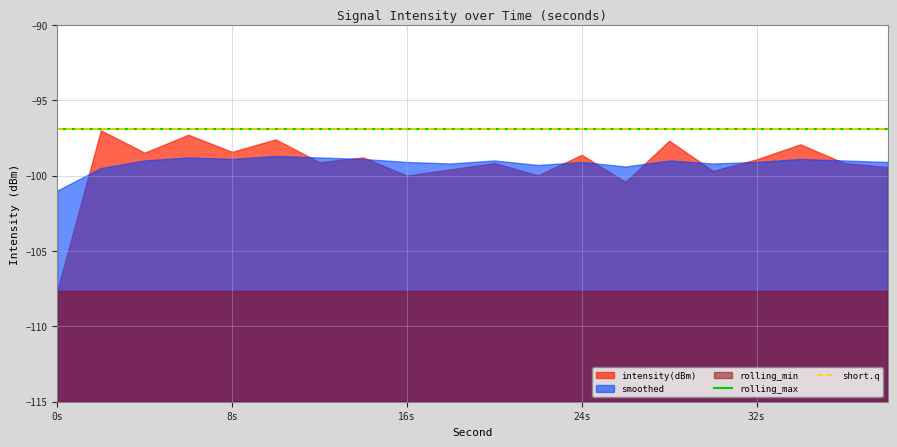

At 36, list the series in order from smallest to largest.

rolling_min, intensity(dBm), smoothed, rolling_max